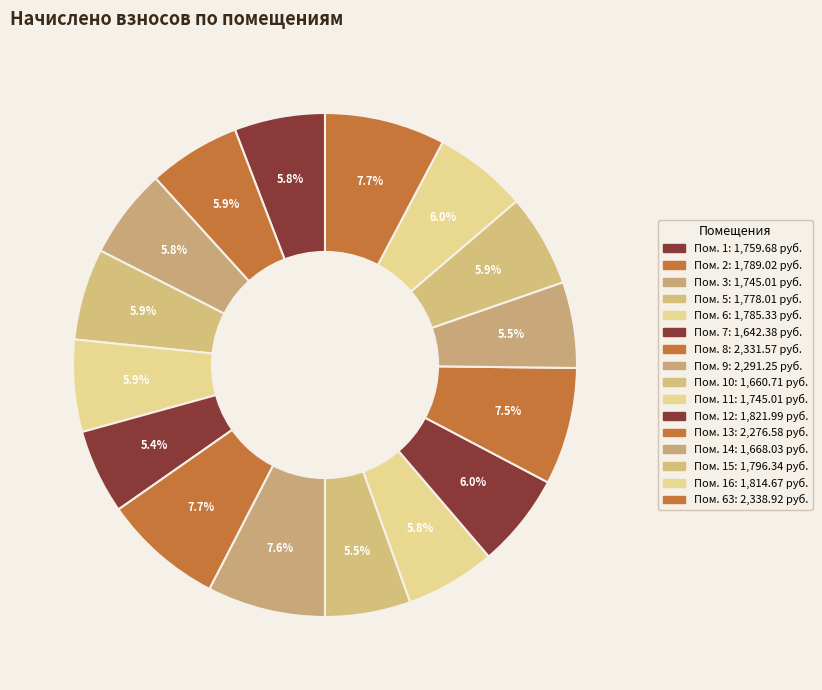

How many segments does this pie chart have?

16